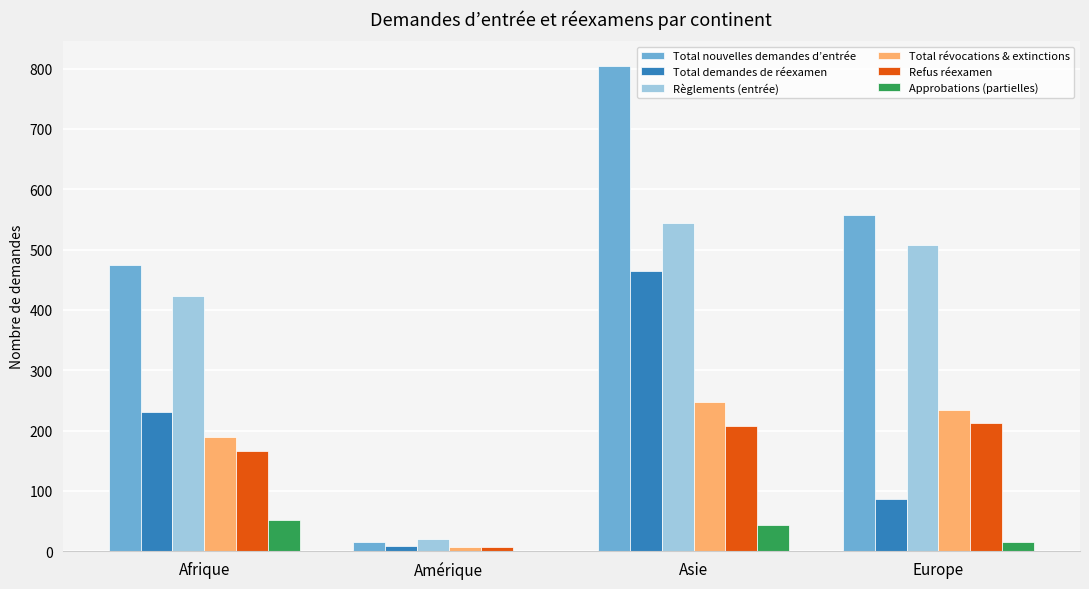

Is it true that Règlements (entrée) equals 697 at Europe?

False